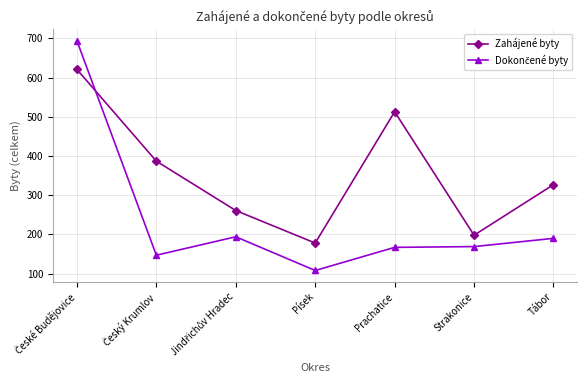

How many interior local peaks does the Zahájené byty series have?

1